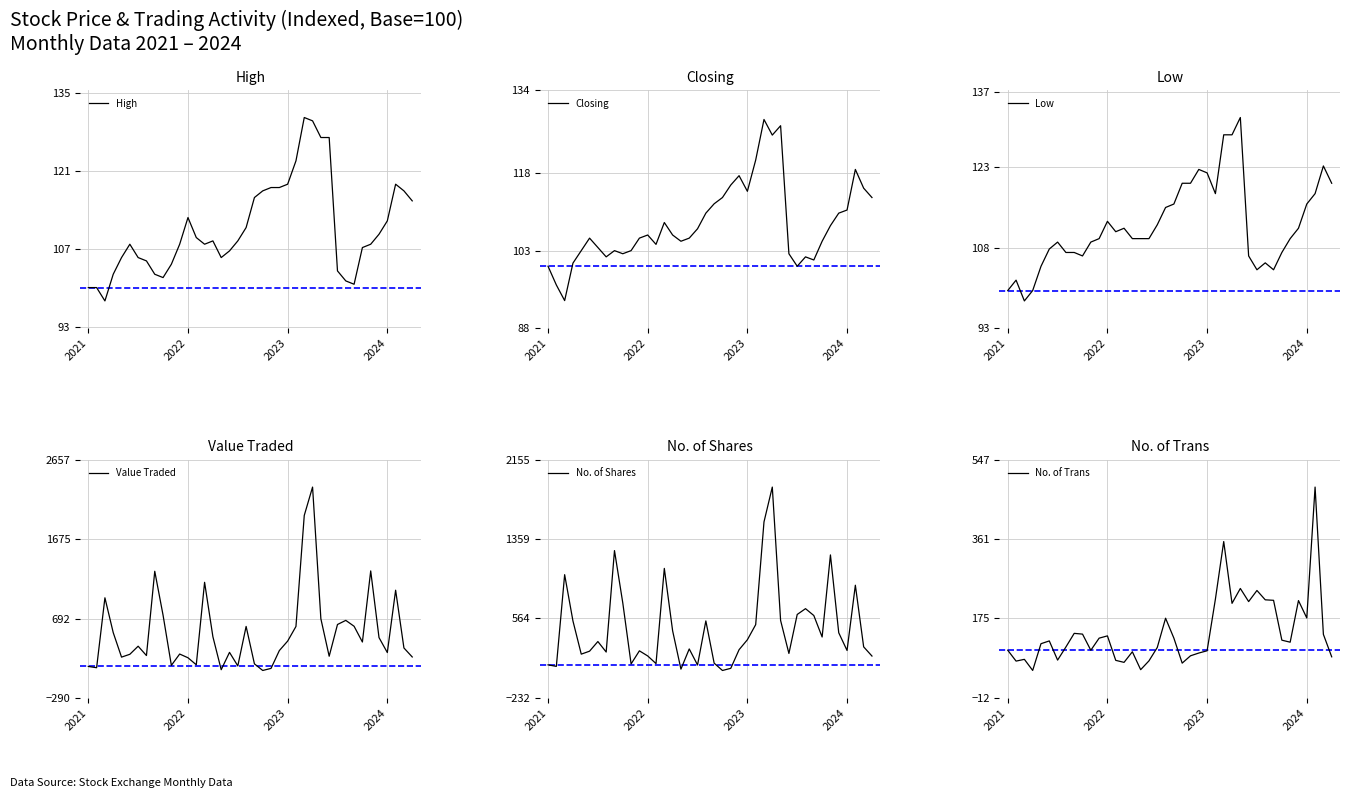

What is the average value of the High series?

110.7